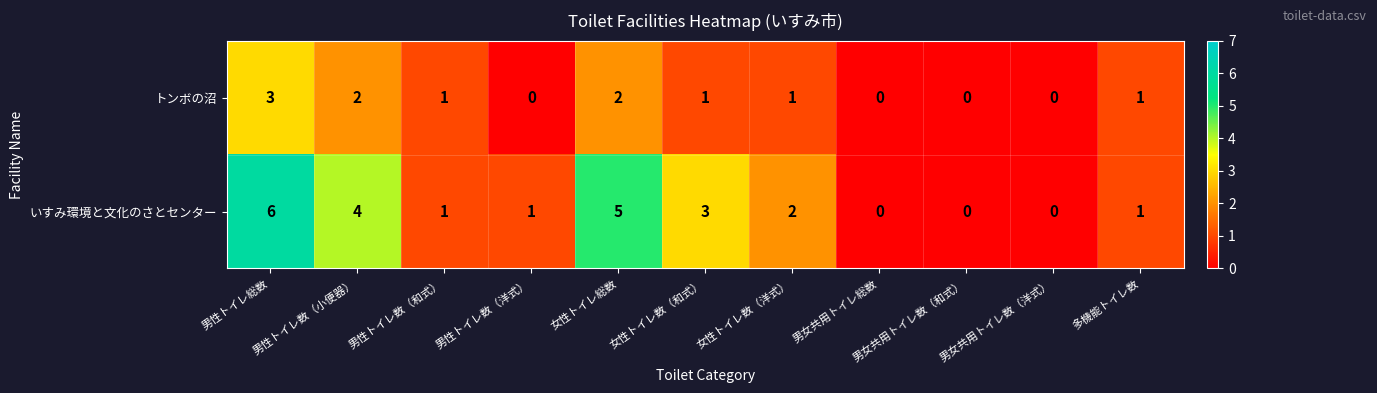

How many data points in トンボの沼 are less than 1?

4